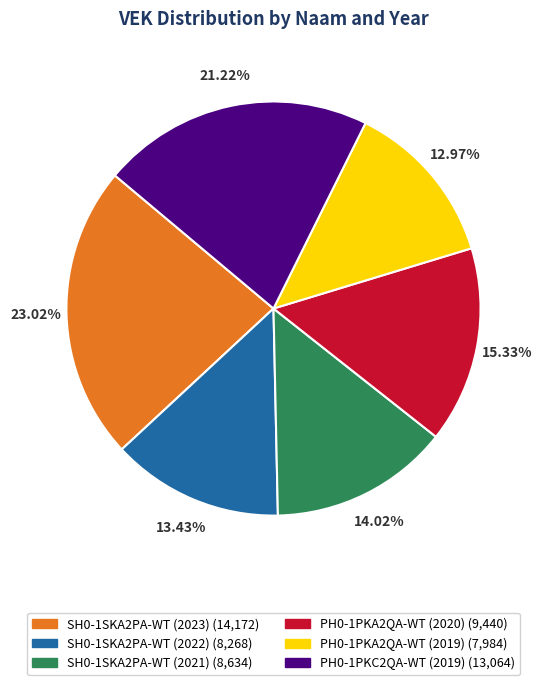

Is it true that SH0-1SKA2PA-WT (2022) is 13% of the pie?

True